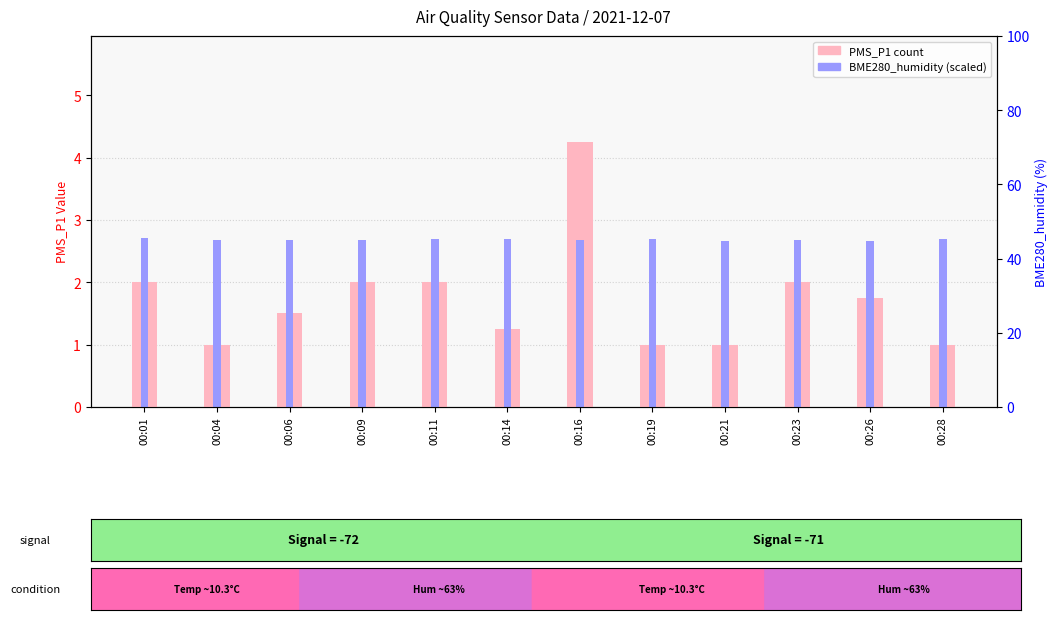

Reading left to right, transcribe all the data shown in this chart.

PMS_P1 (count): 00:01=2.0	00:04=1.0	00:06=1.5	00:09=2.0	00:11=2.0	00:14=1.2	00:16=4.2	00:19=1.0	00:21=1.0	00:23=2.0	00:26=1.8	00:28=1.0
BME280_humidity (scaled): 00:01=2.7	00:04=2.7	00:06=2.7	00:09=2.7	00:11=2.7	00:14=2.7	00:16=2.7	00:19=2.7	00:21=2.7	00:23=2.7	00:26=2.7	00:28=2.7